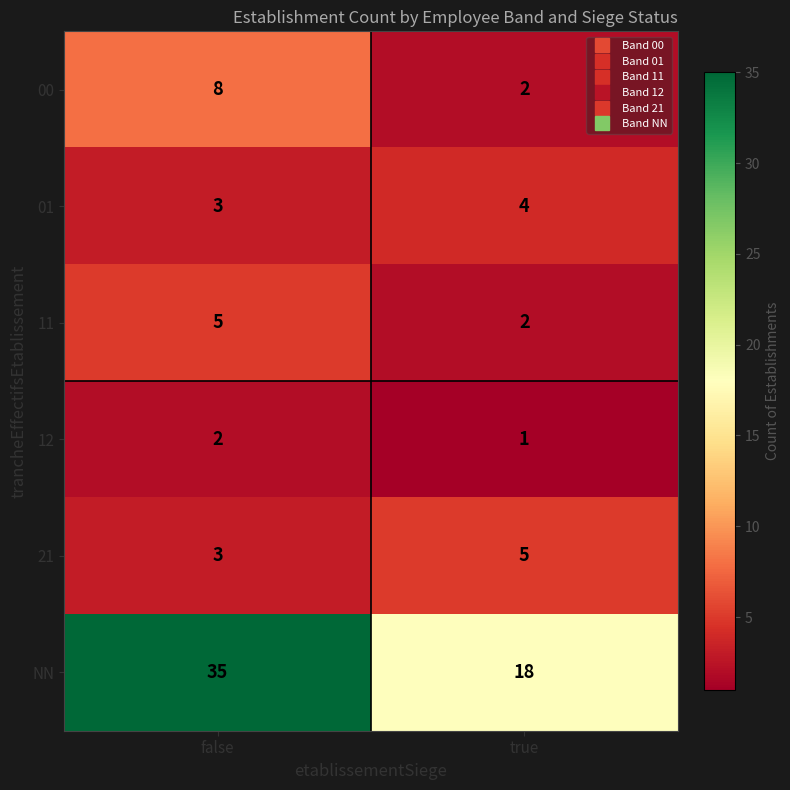

Which series has the largest range (max minus min)?

NN